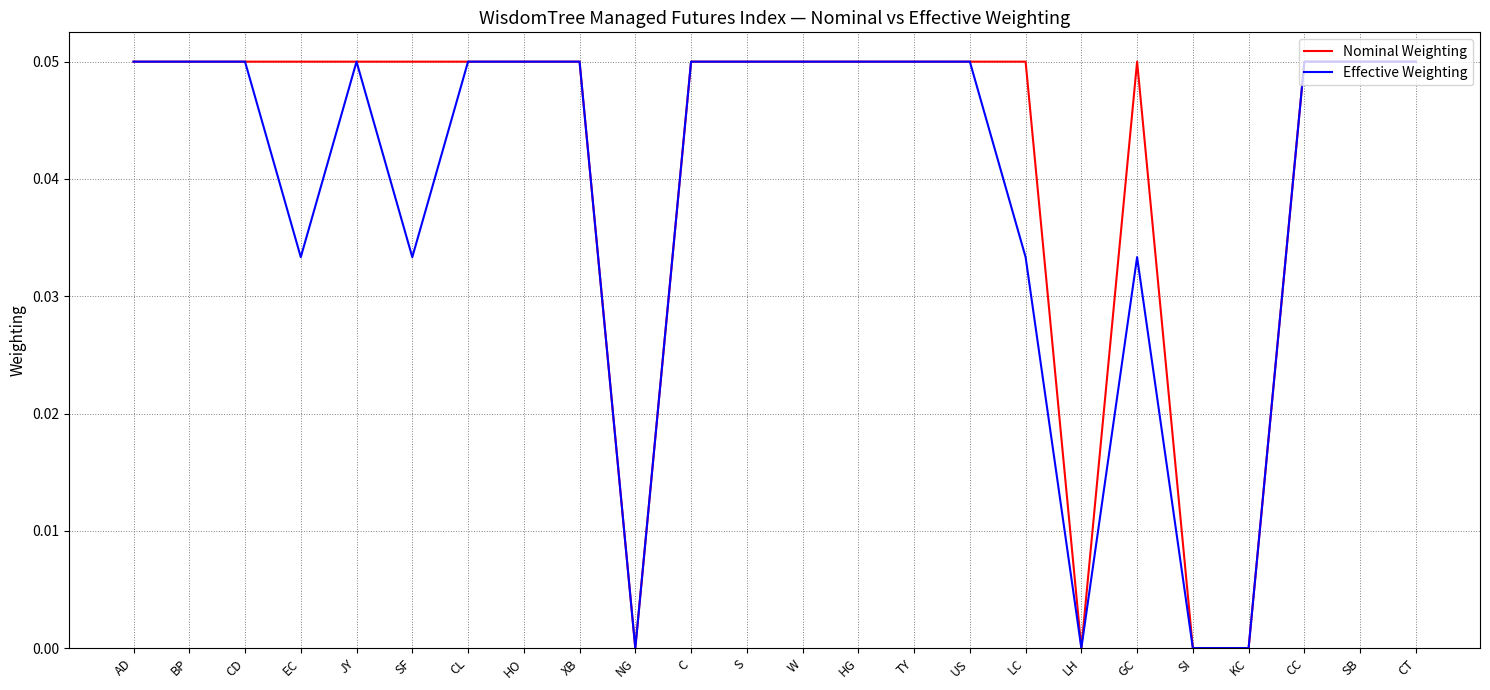

The Effective Weighting series shows 0.0 at BP. True or false?

False